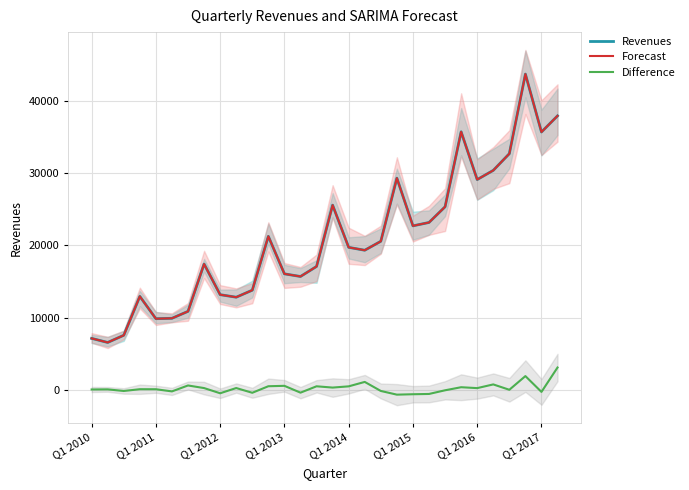

The value of Difference at Q1 2016 is 805.5. True or false?

False